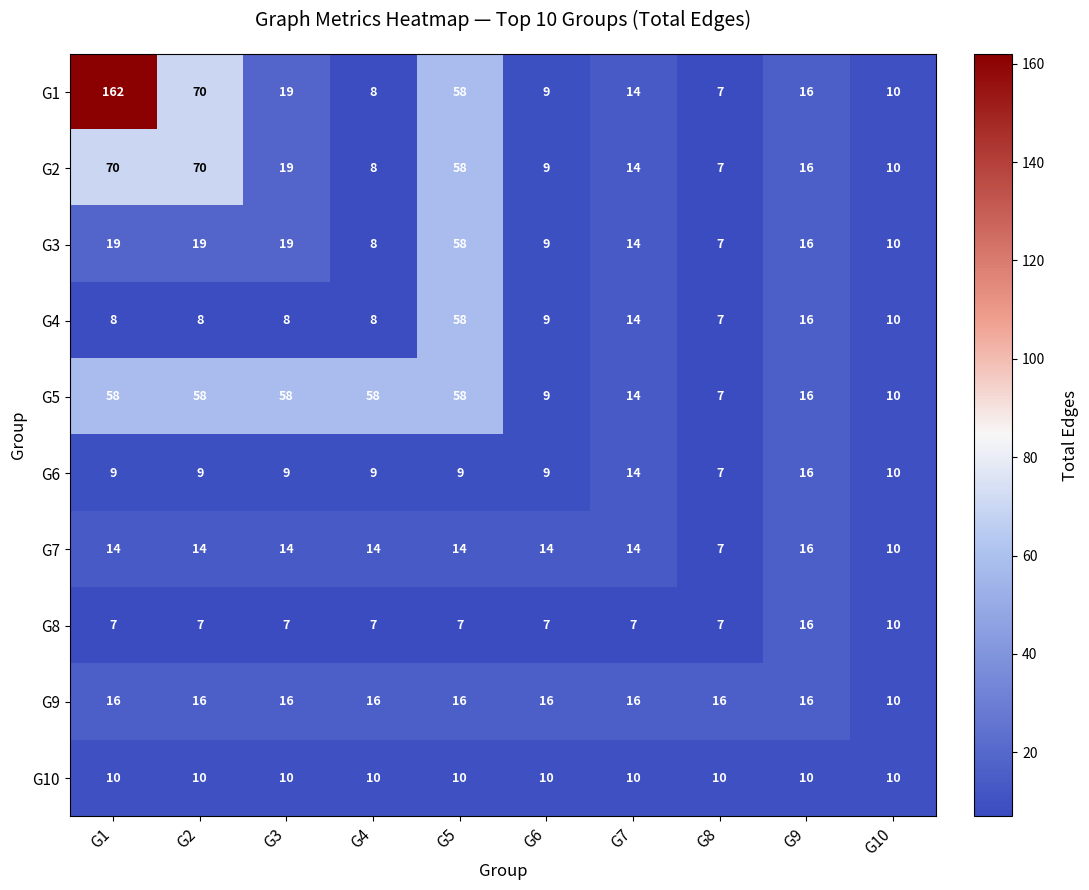

At which label does G2 first exceed 16?

G1